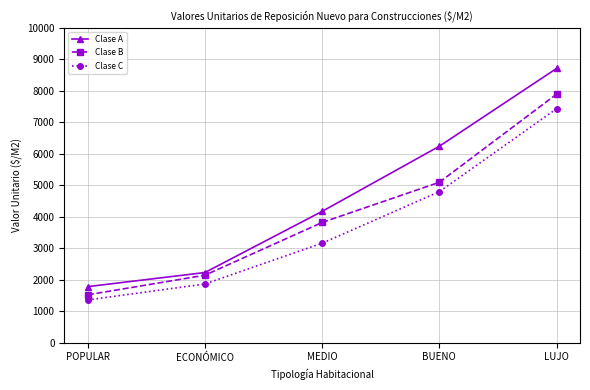

Reading left to right, extract all data points from this chart.

Clase A: 1781.5	2228.8	4171.0	6238.2	8706.9
Clase B: 1521.5	2144.0	3818.4	5093.4	7891.1
Clase C: 1359.3	1866.0	3160.3	4796.0	7428.3